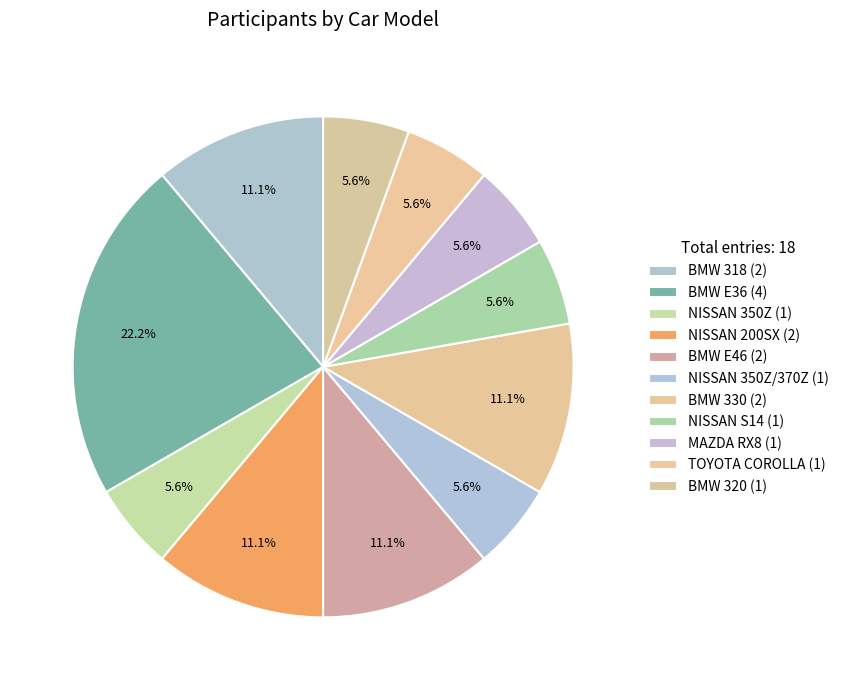

How many slices are in this pie chart?

11